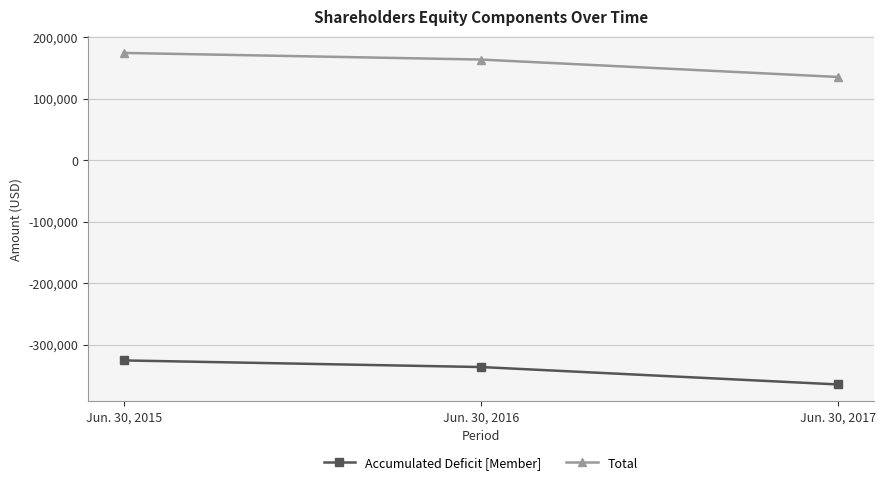

Rank the series by their maximum value, from highest to lowest.

Total, Accumulated Deficit [Member]